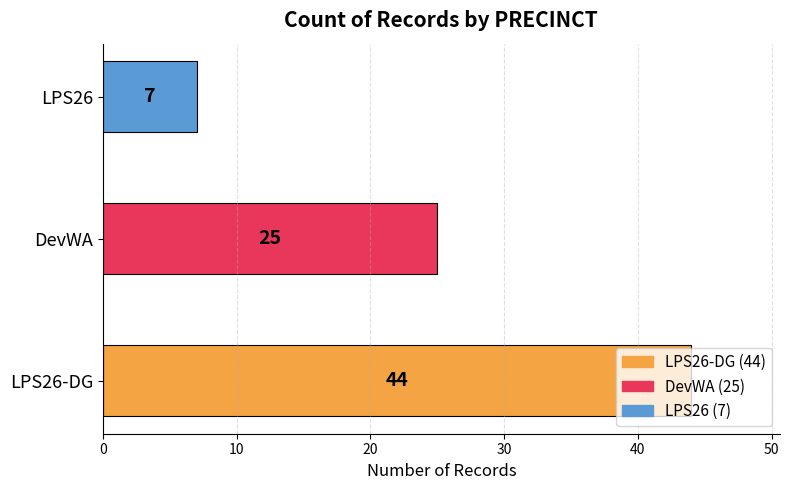

What is the sum of the values at DevWA and LPS26-DG?

69